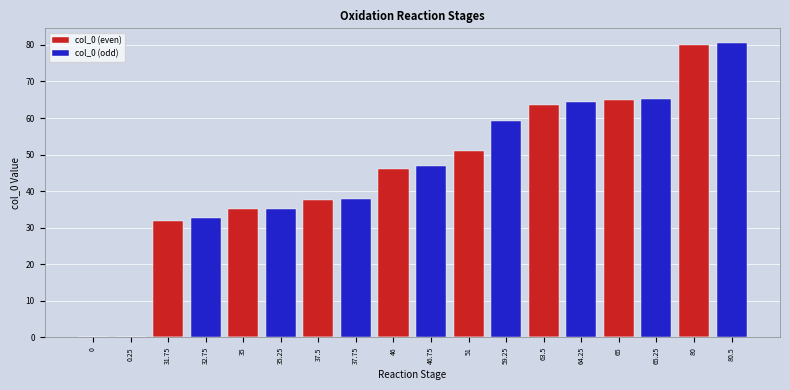

Is it true that col_0 (even) equals -52.9 at 46.75?

False